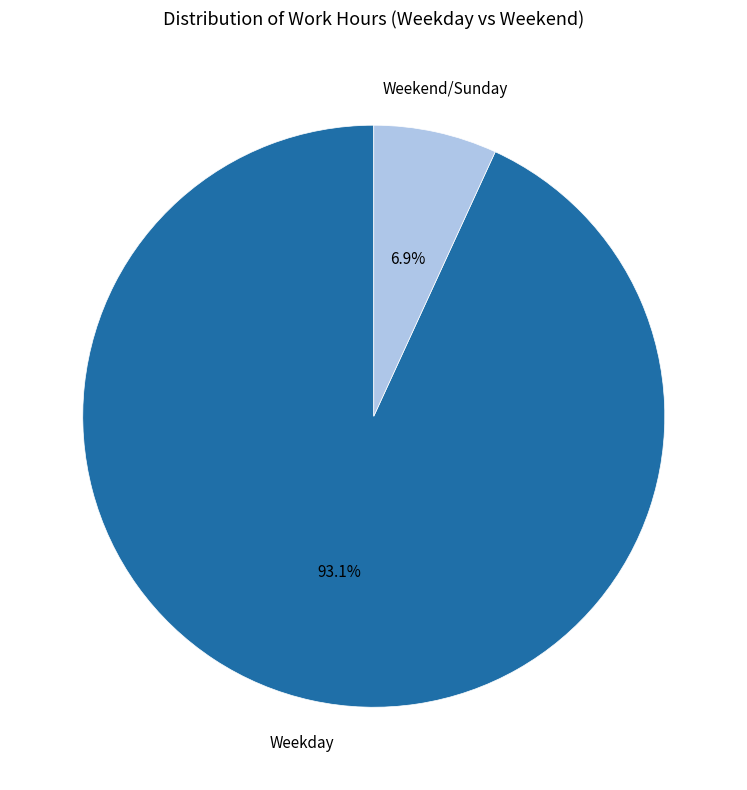

Is there a majority slice in this chart?

Yes